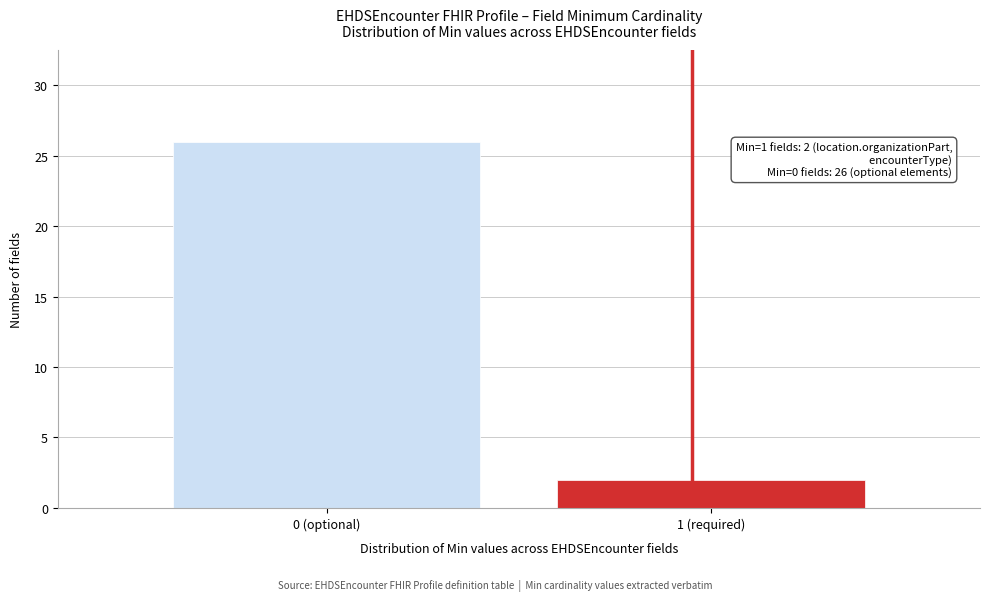

Reading right to left, what are all the values shown in this chart?

2	26